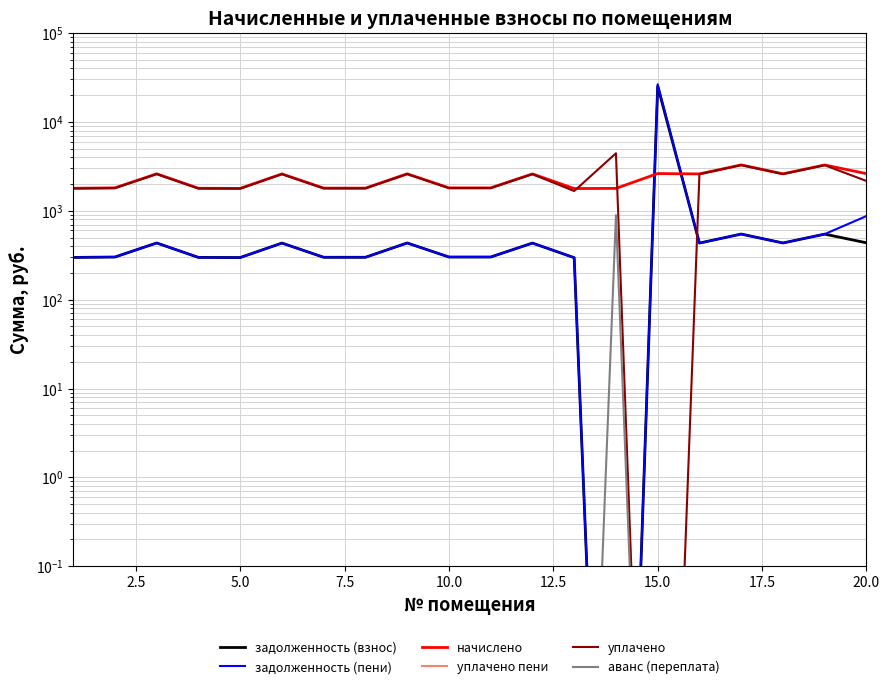

Which series has the largest total across all categories?

начислено